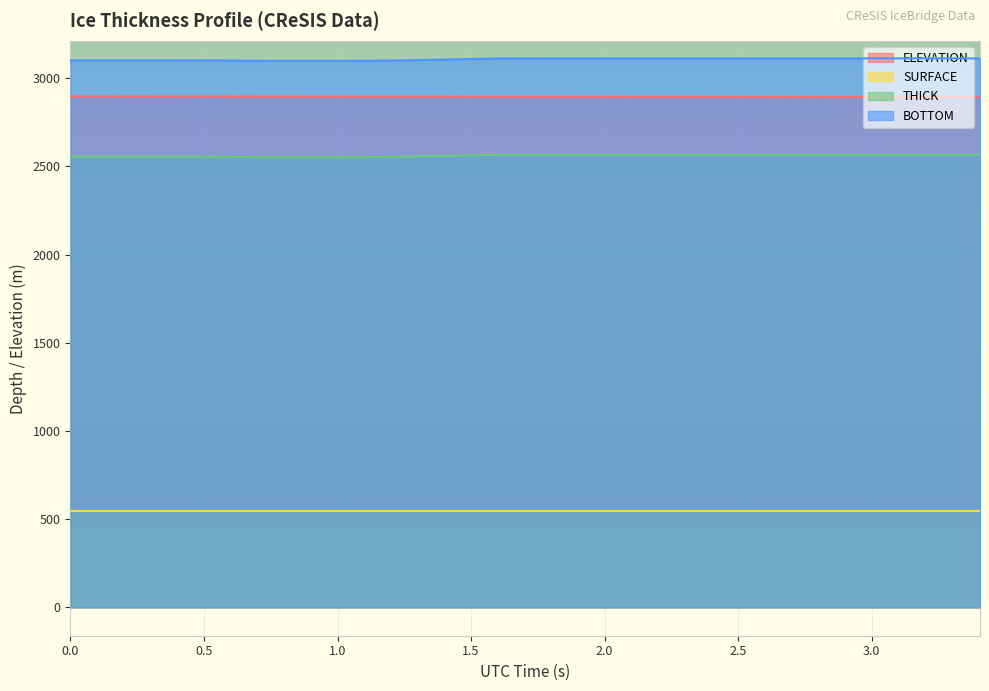

What is the average value of the ELEVATION series?

2895.6